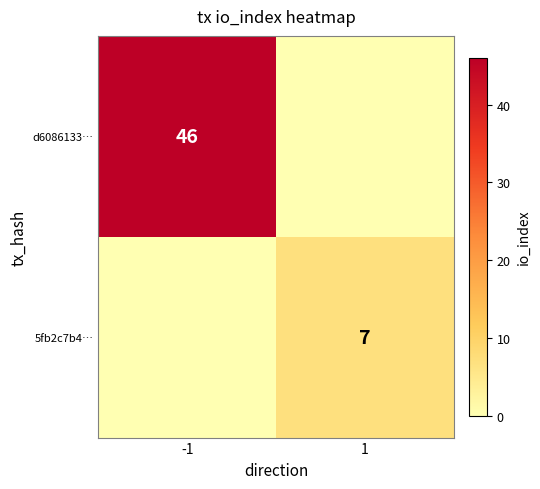

Between -1 and 1, which is larger?

-1